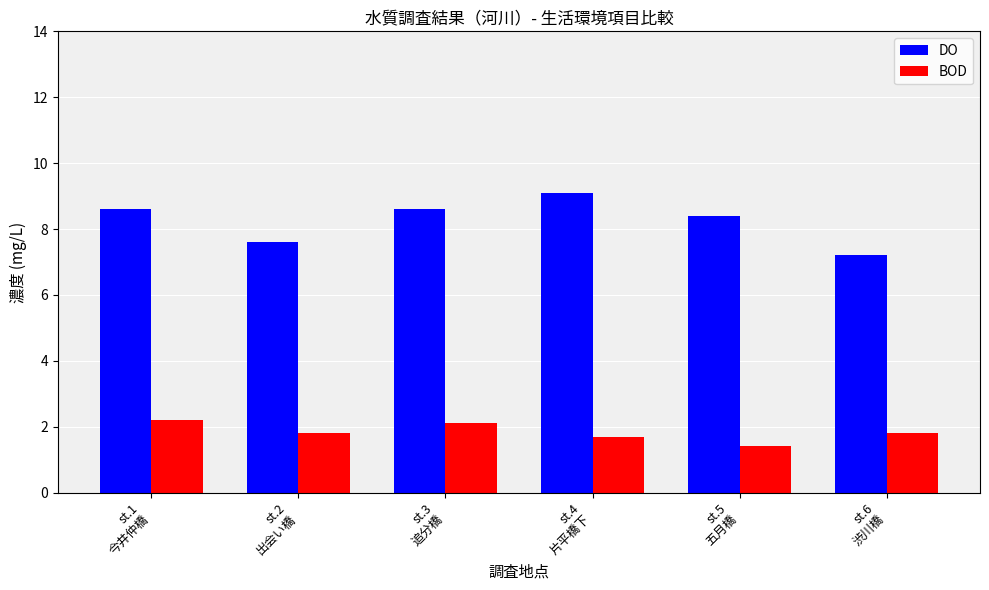

What is the value of the BOD bar at the 3rd from the left?

2.1